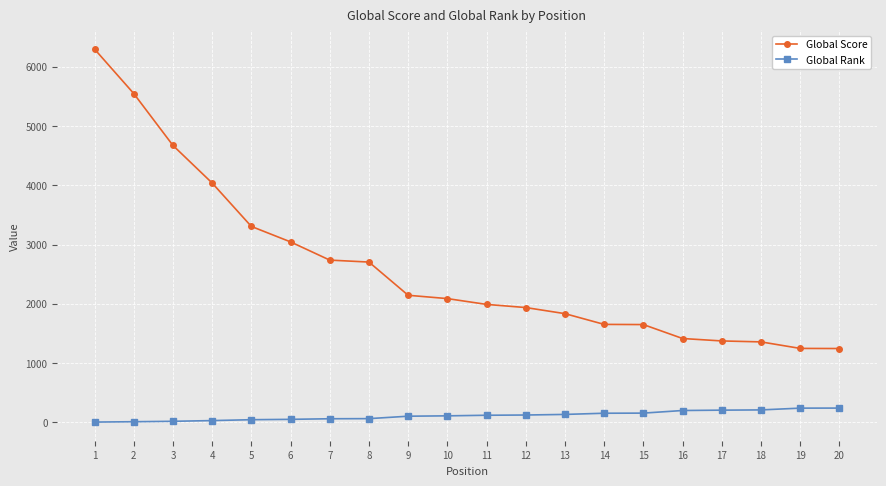

What is the maximum value for Global Score?

6295